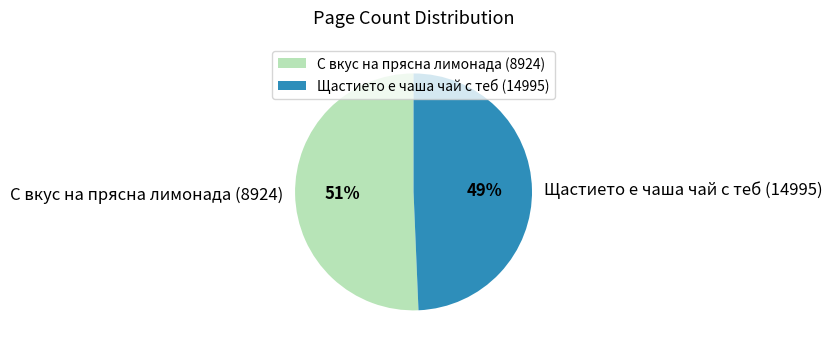

To the nearest percent, what percentage of the pie is С вкус на прясна лимонада (8924)?

51%